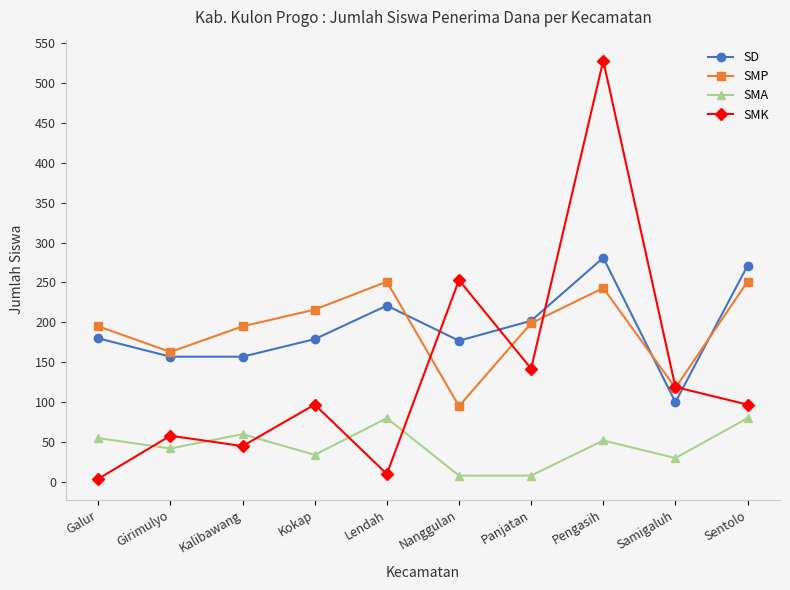

True or false: SMA and SD intersect in this chart.

False